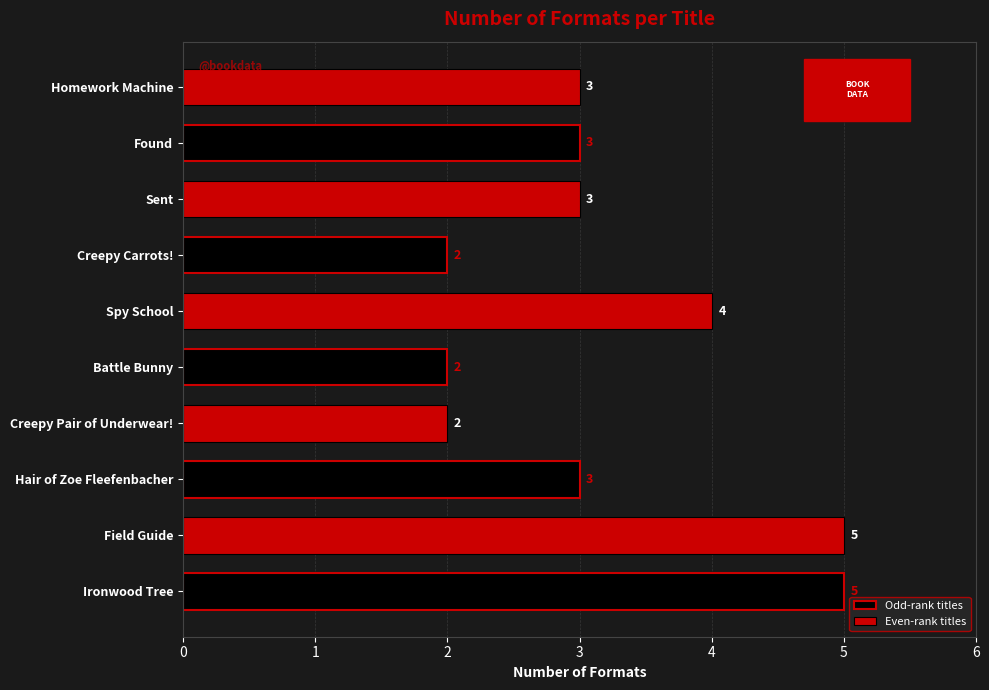

Approximately how many times larger is the value at Spy School compared to Creepy Pair of Underwear!?

2.0